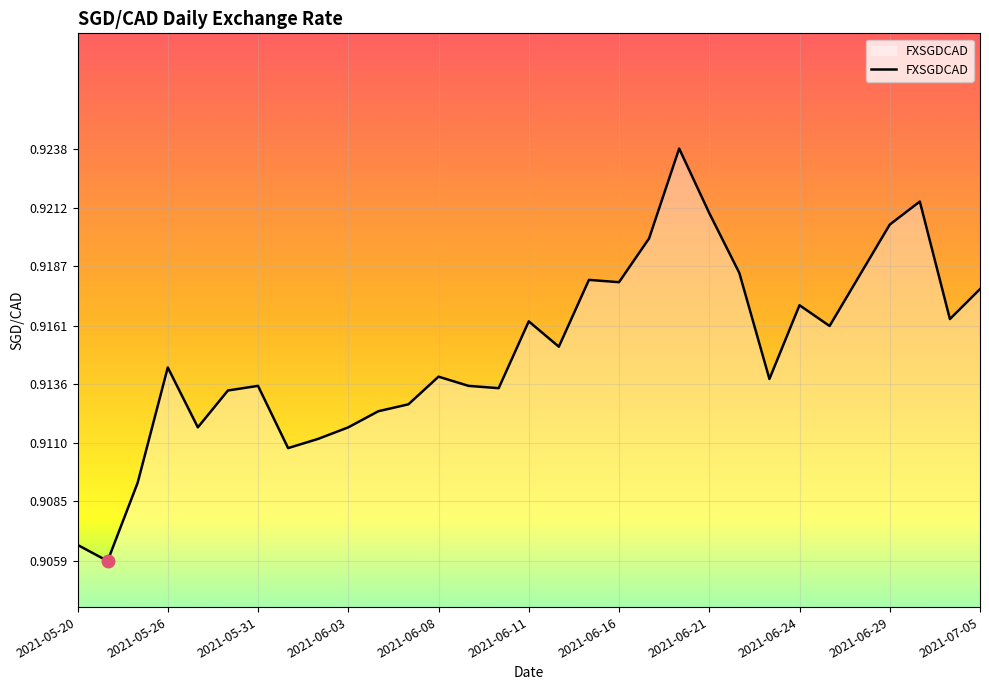

How many lines are shown in the chart?

1